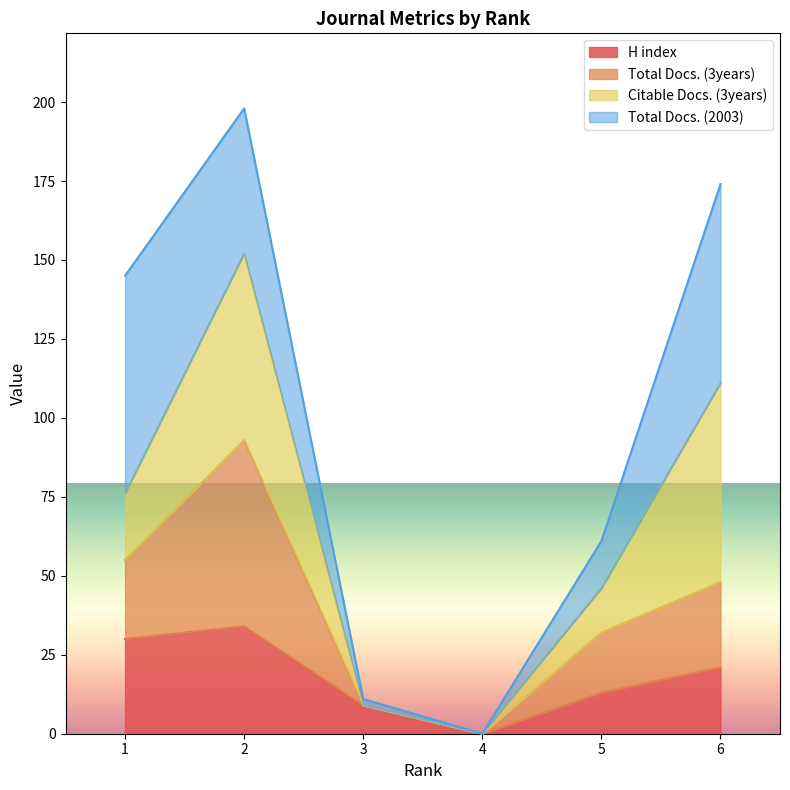

The H index series shows 6 at 5. True or false?

False